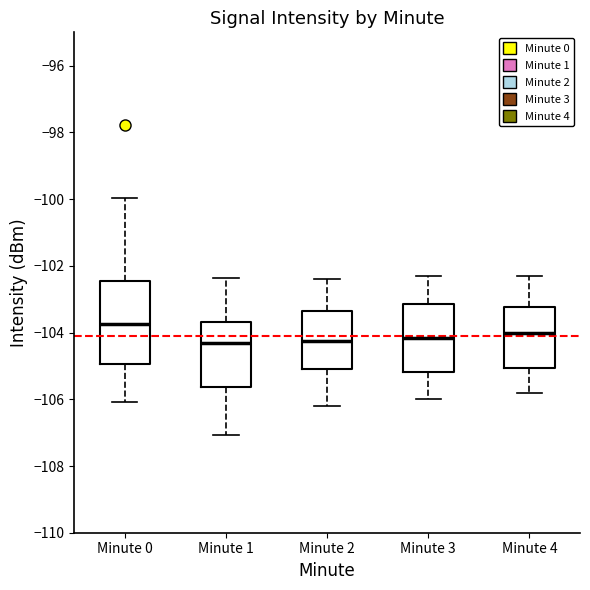

Where does the median line of the box for Minute 4 sit on the y-axis? The values are not printed on the chart, so give them approximately, as read against the axis.

-104.0